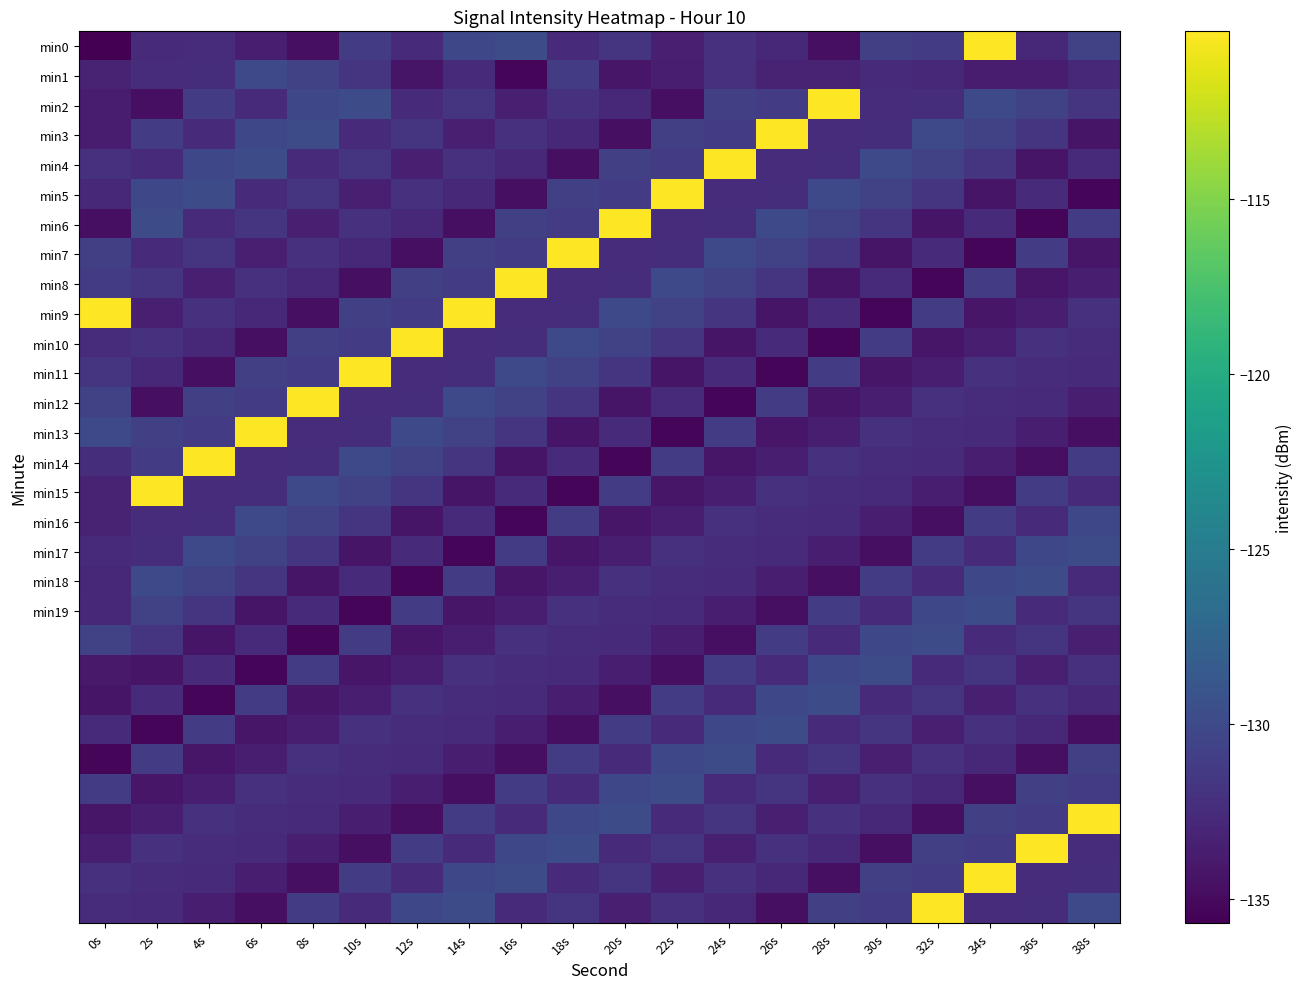

What is the total value across all series at 10s?

-3950.0